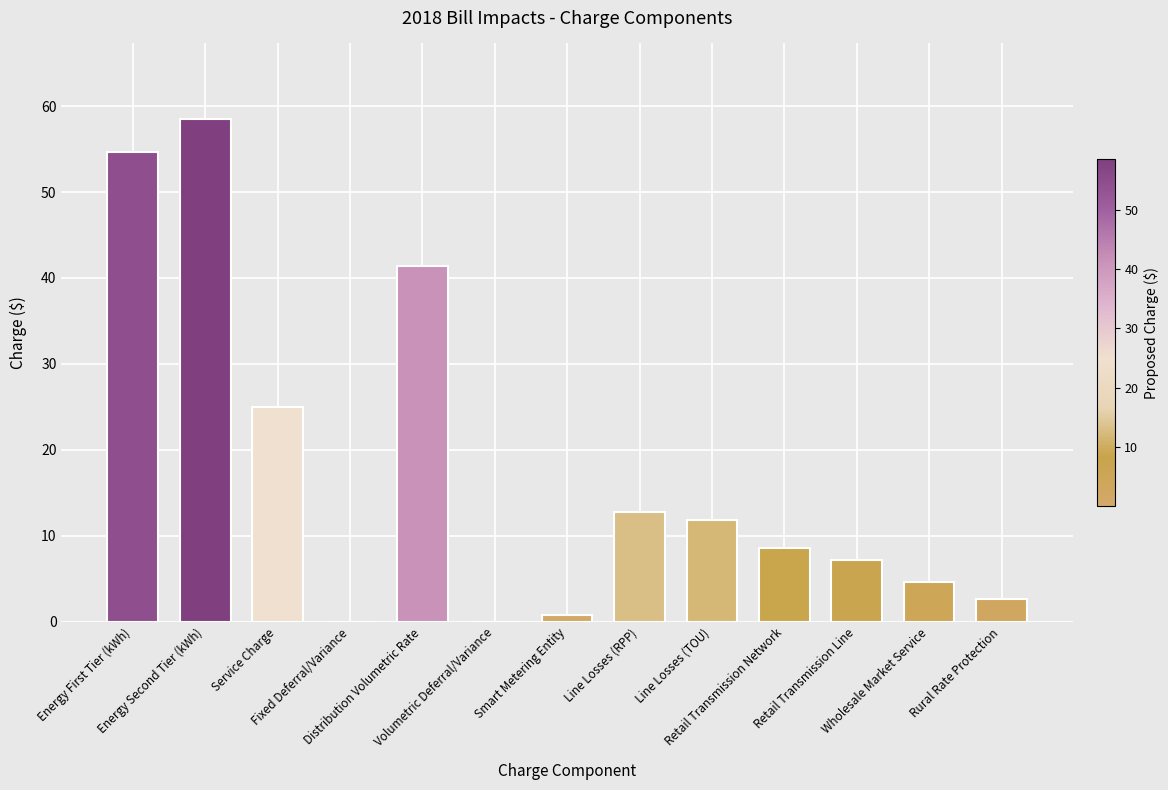

What is the maximum value shown in the chart?

58.5